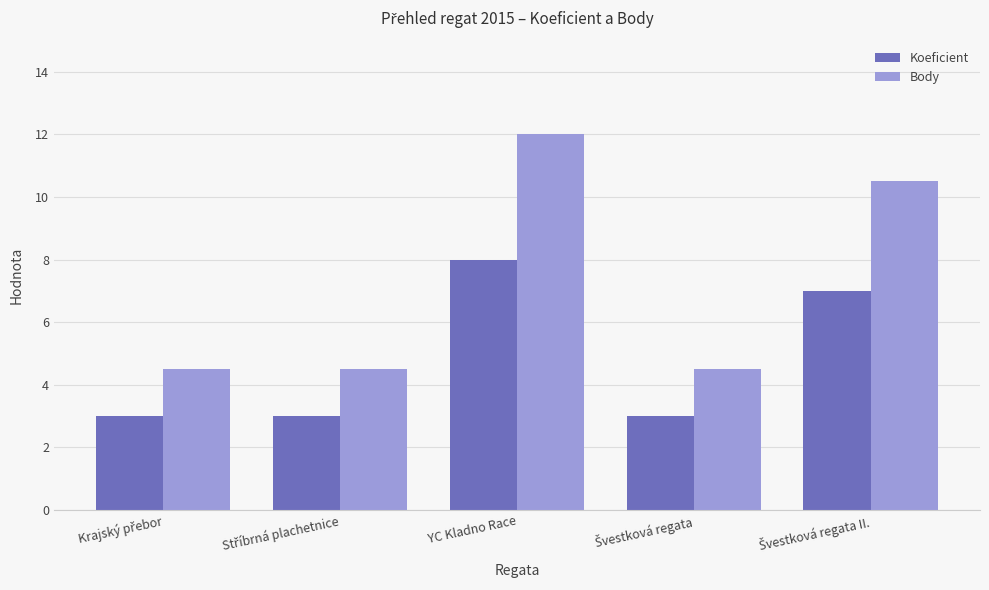

Reading right to left, list all the values displayed in this chart.

Koeficient: 7.0	3.0	8.0	3.0	3.0
Body: 10.5	4.5	12.0	4.5	4.5